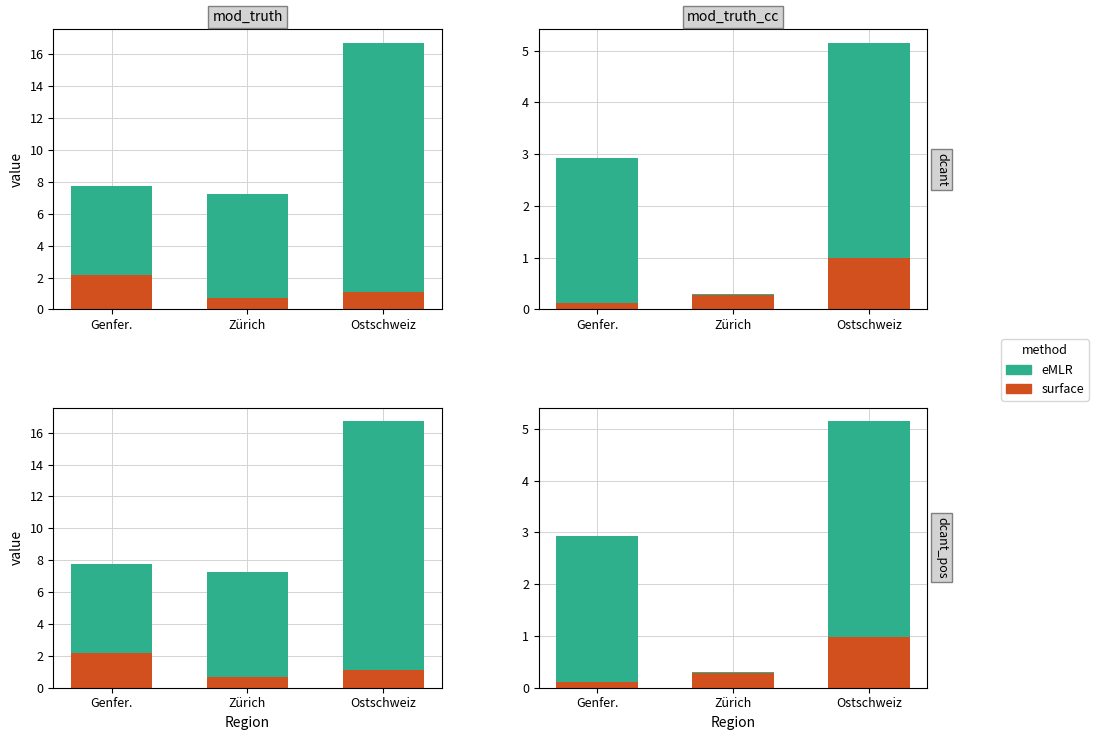

Reading right to left, list all the values displayed in this chart.

surface: Ostschweiz=1.0	Zürich=0.3	Genfer.=0.1
eMLR: Ostschweiz=4.2	Zürich=0.0	Genfer.=2.8